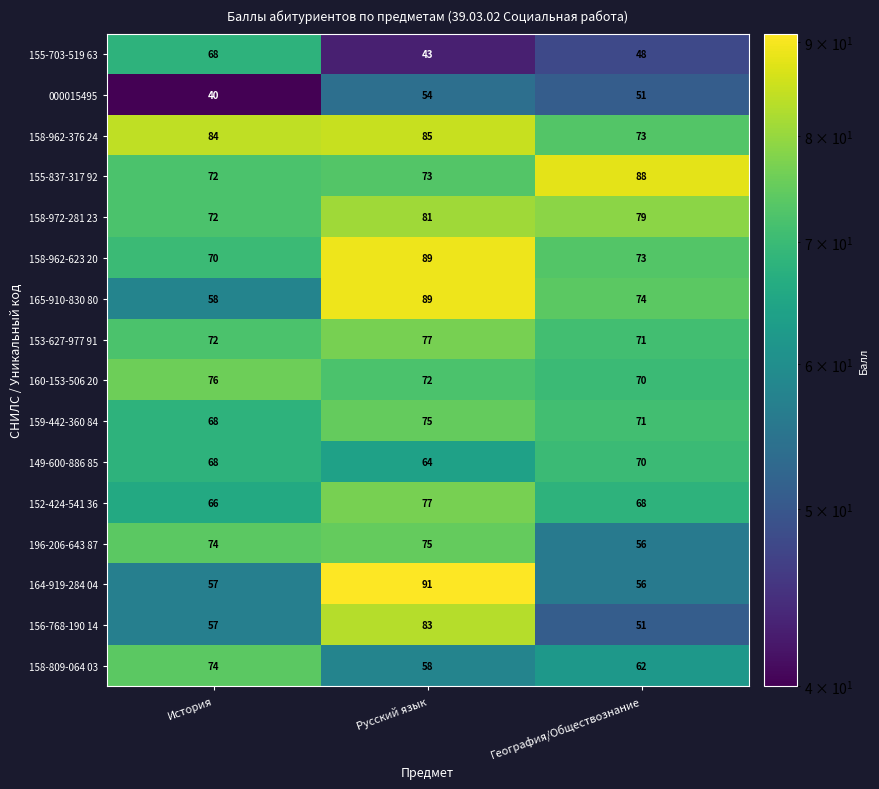

What is the total value across all series at География/Обществознание?

1061